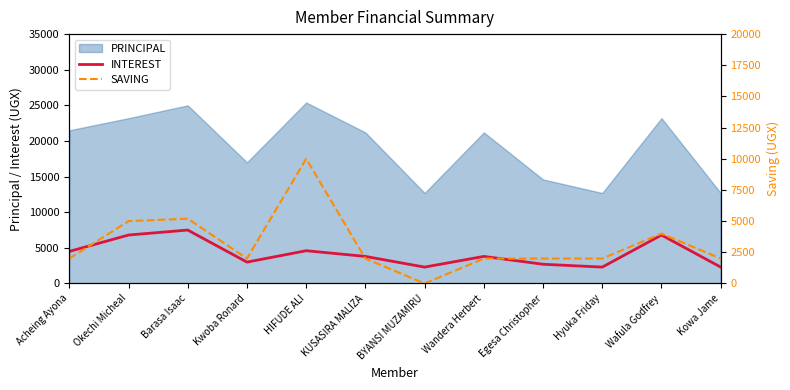

What is the lowest value of the INTEREST series?

2300